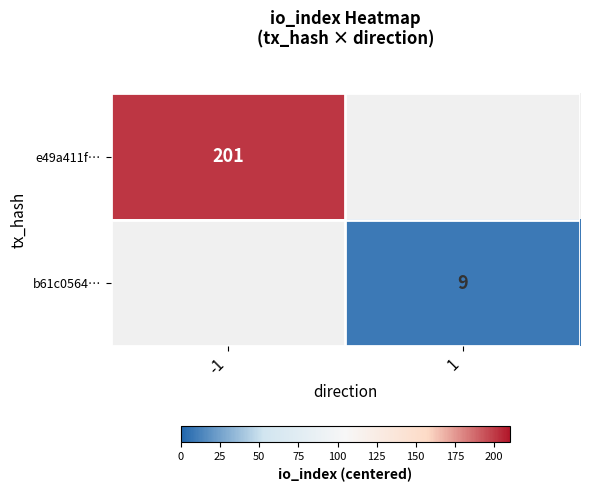

Is the value of e49a411f… at -1 greater than the value of b61c0564… at 1?

Yes